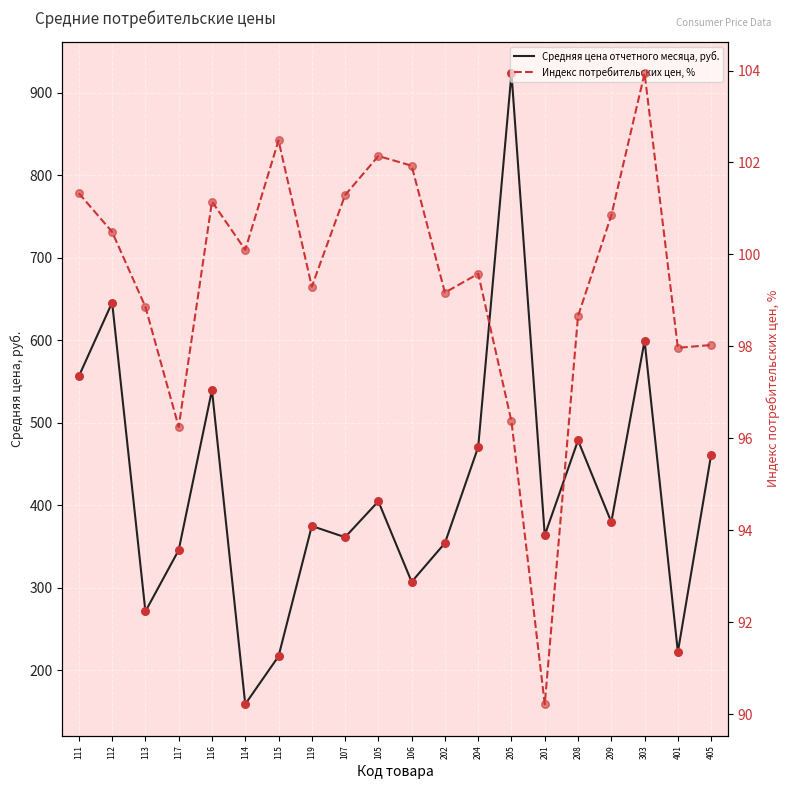

What are all the series names shown in the legend?

Средняя цена отчетного месяца, руб., Индекс потребительских цен, %